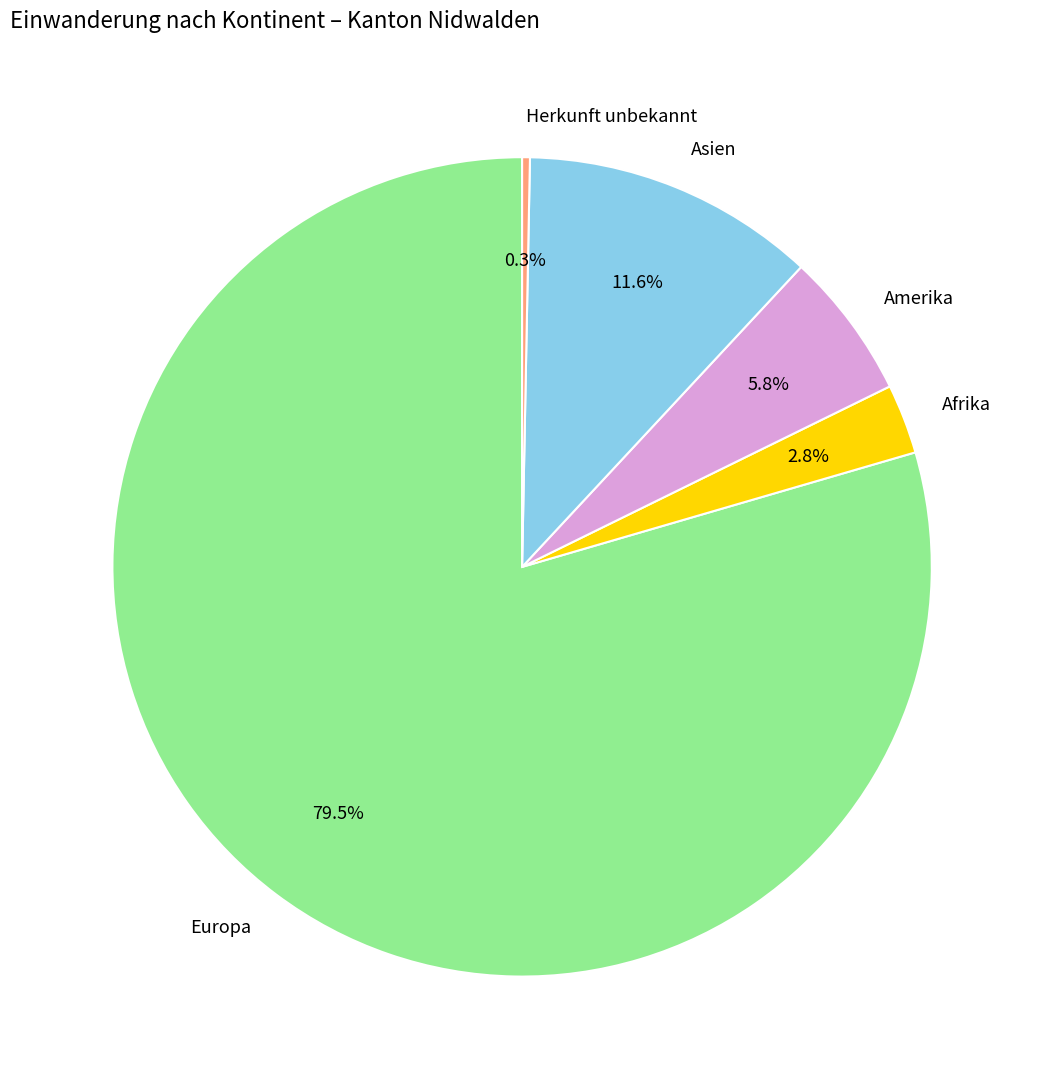

What percentage is NOT represented by Amerika?

94.2%